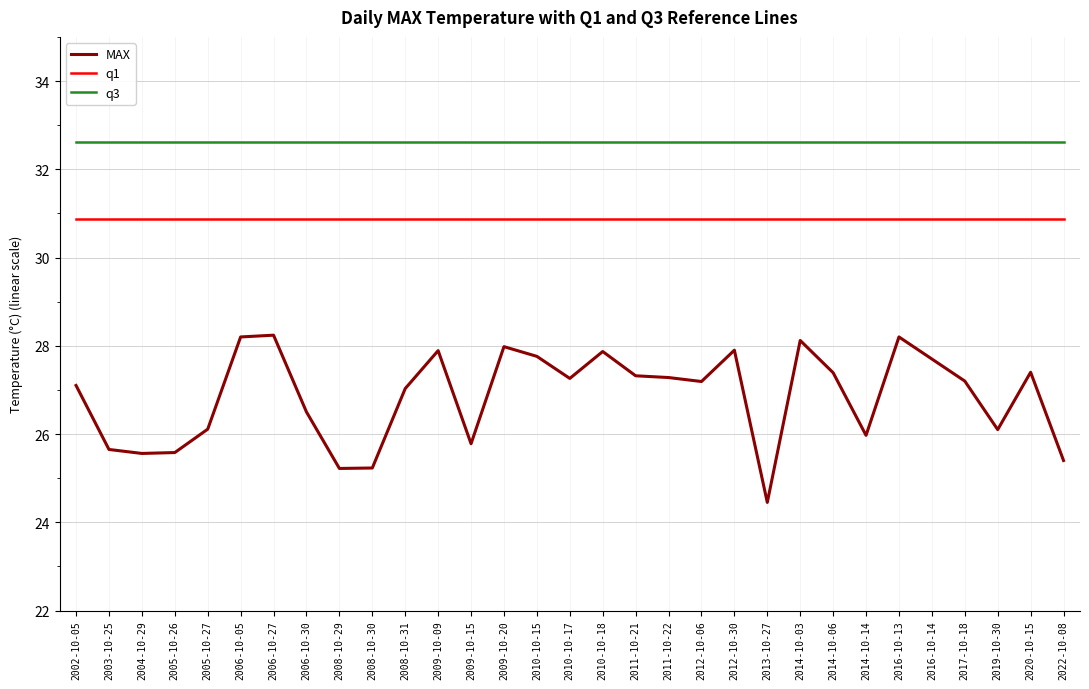

What is the maximum value for q1?

30.9